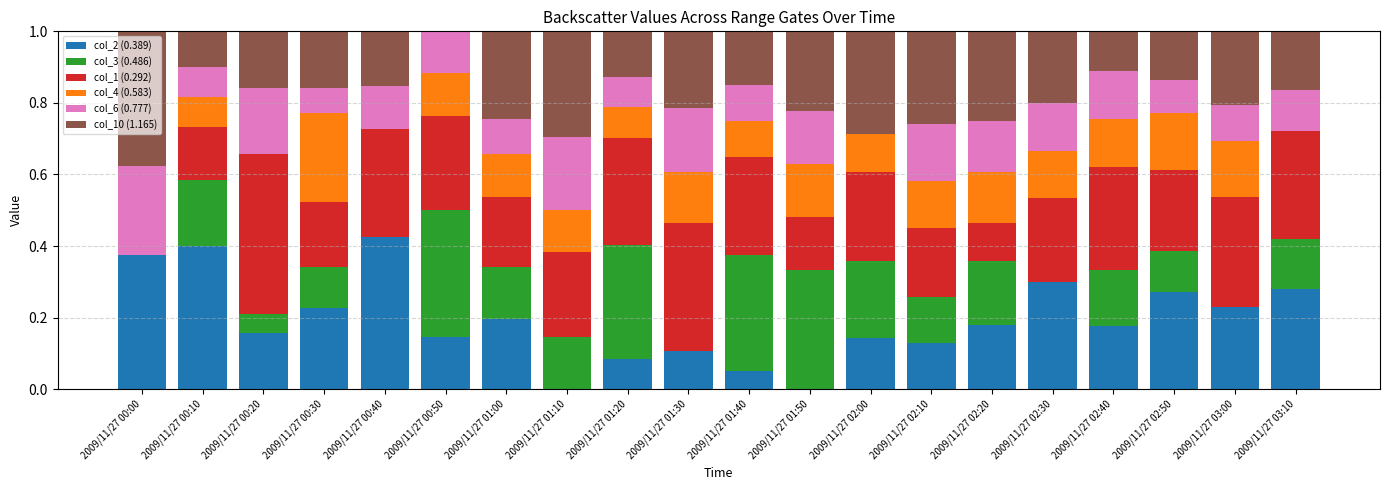

Is it true that col_2 (0.389) equals 0.3 at 2009/11/27 03:10?

True